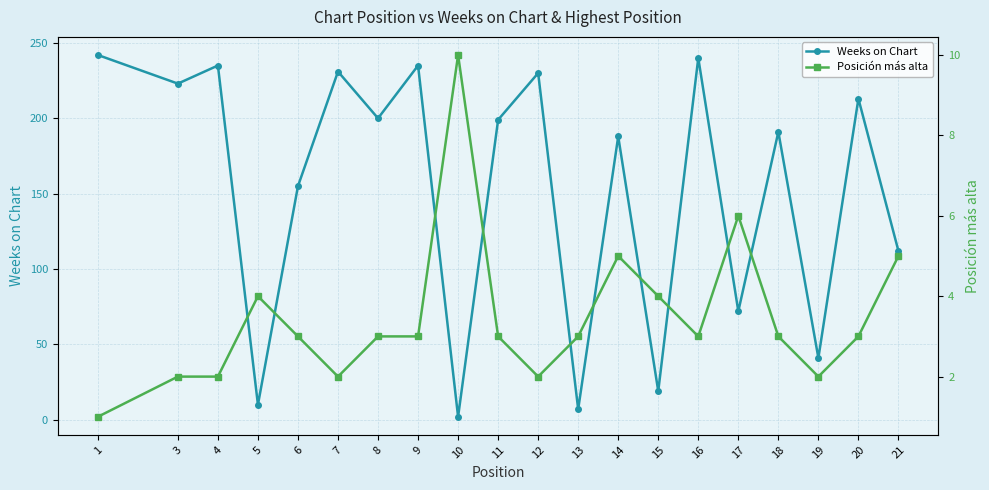

True or false: Posición más alta has a value of 3 at 18.

True